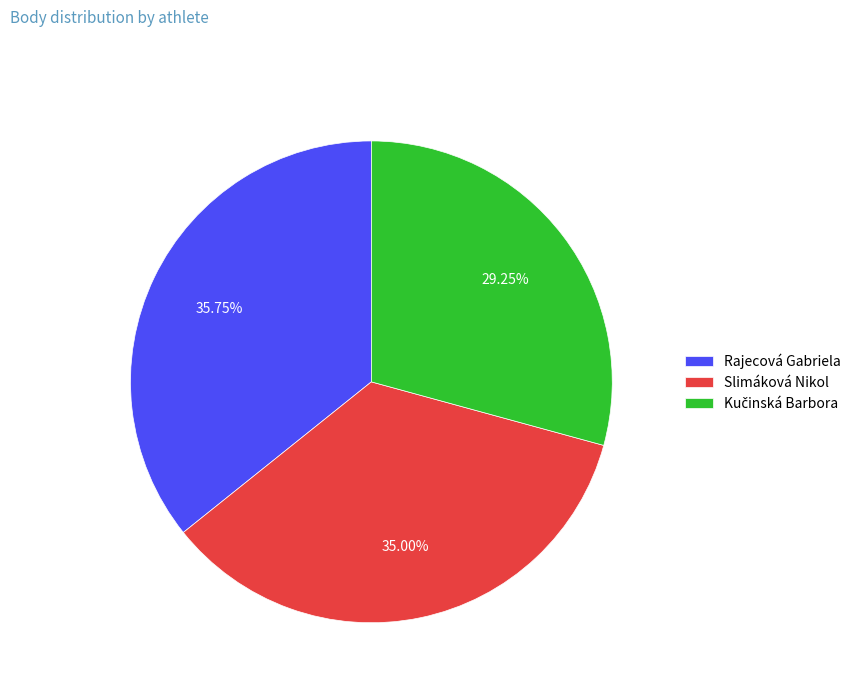

Which has a higher value, Rajecová Gabriela or Slimáková Nikol?

Rajecová Gabriela